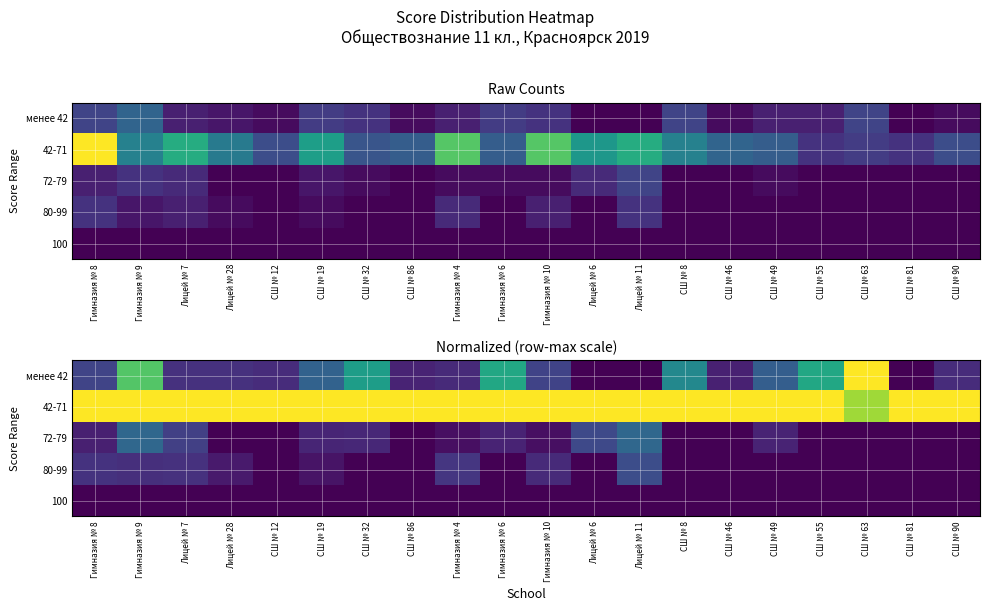

What is the difference between the second highest and second lowest values in the менее 42 series?

0.7